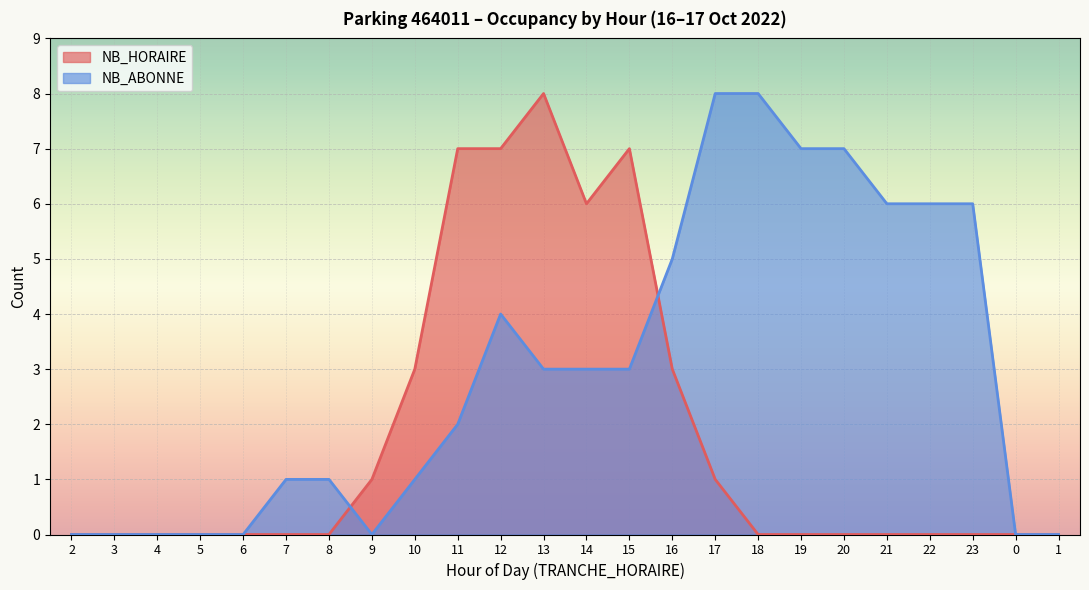

Between 3 and 7, which series saw the biggest shift?

NB_ABONNE